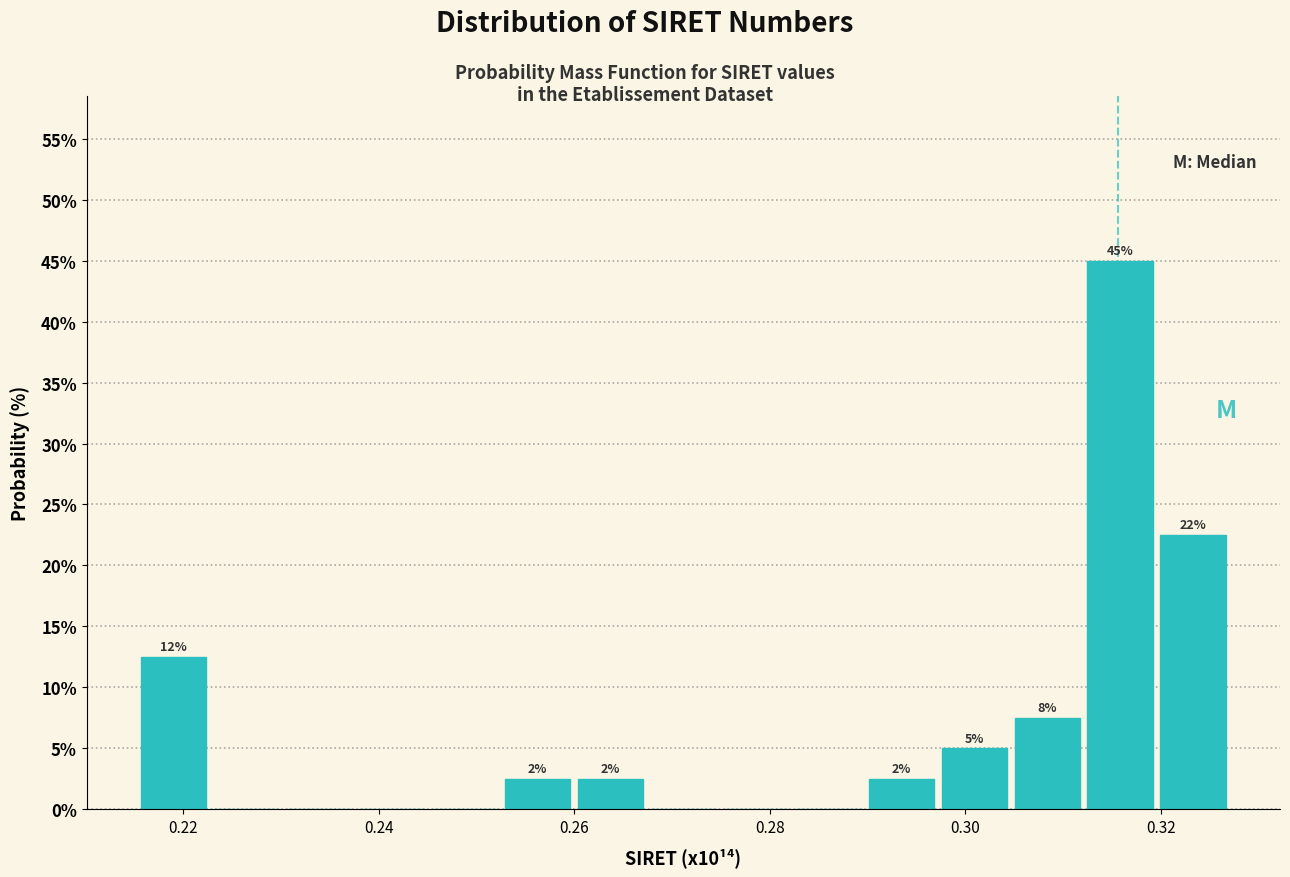

Read against the x-axis, roughly where is the centre of the tallest bar?

0.316